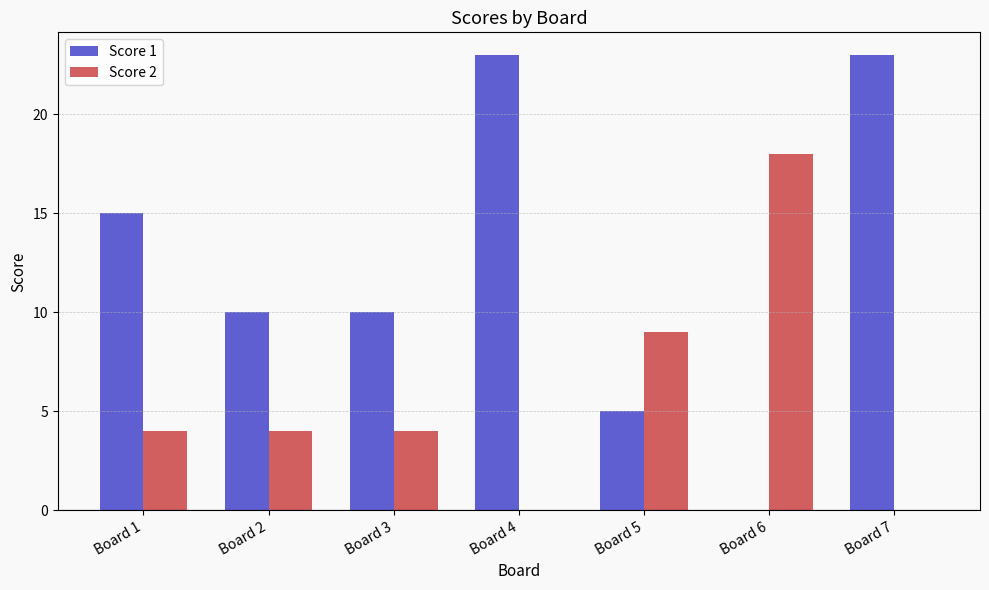

What is the spread (max minus min) of values at Board 4?

23